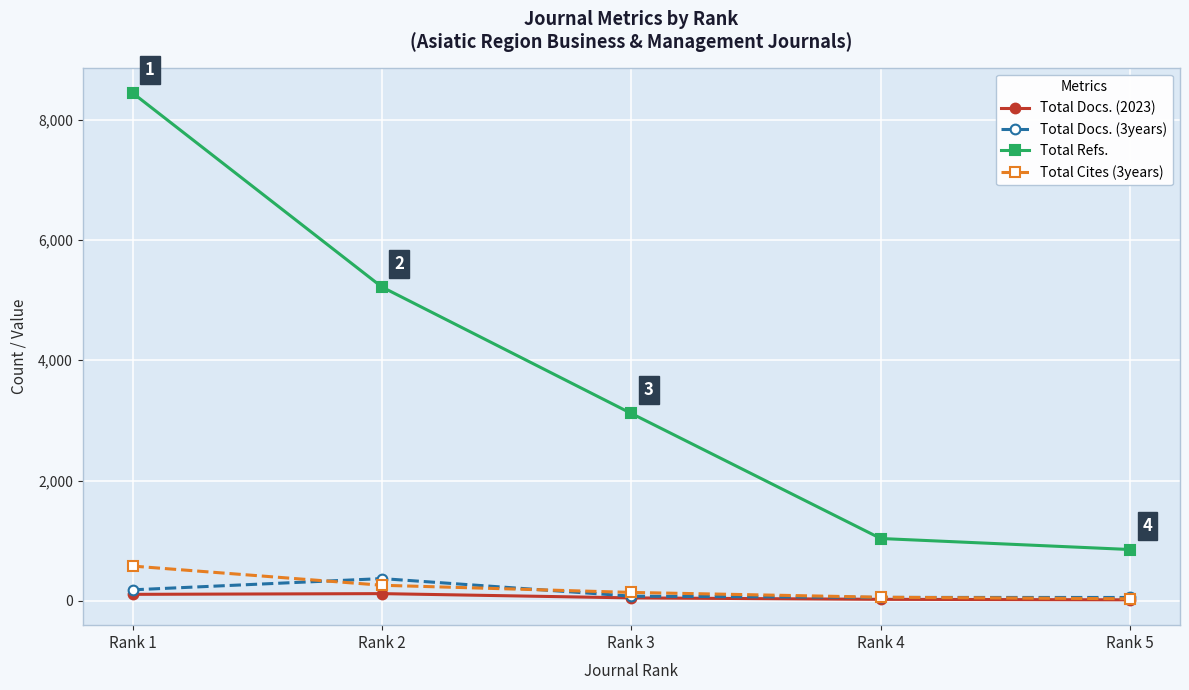

Which series has the widest spread of values?

Total Refs.